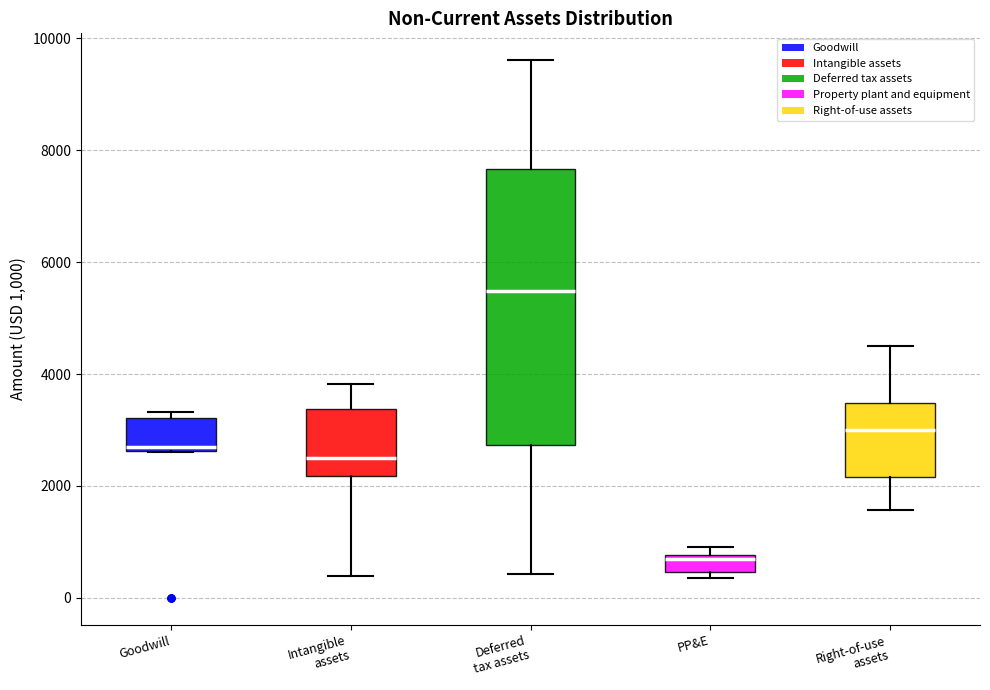

Where does the median line of the box for Goodwill sit on the y-axis? The values are not printed on the chart, so give them approximately, as read against the axis.

2800